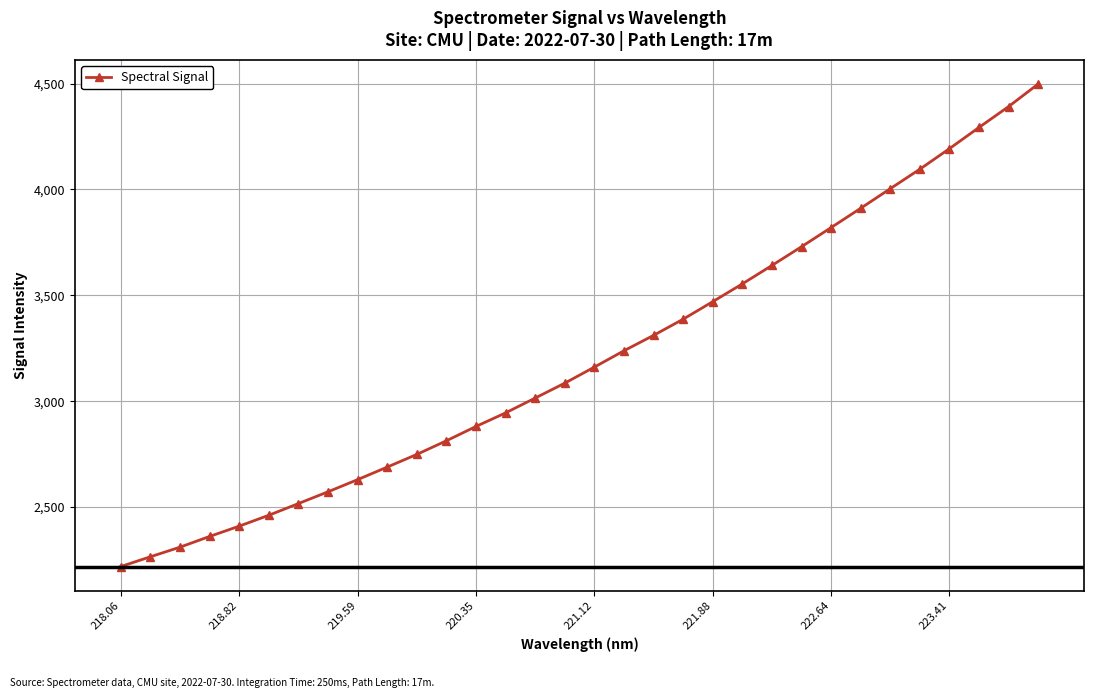

True or false: there are more than 2 points higher than both neighbors.

False